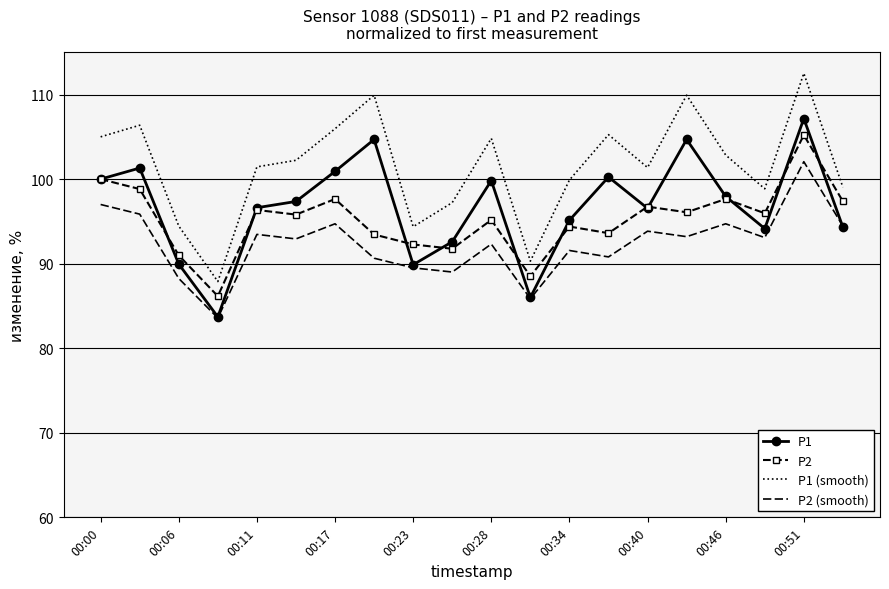

What is the sum of all P1 (smooth) values?

2029.7